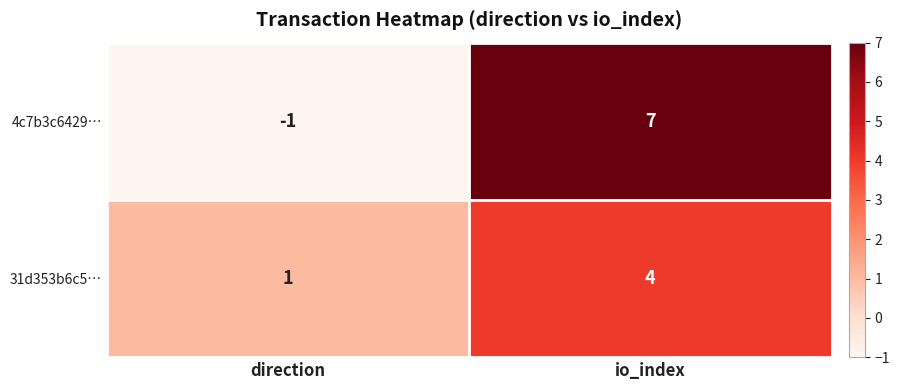

True or false: 4c7b3c6429… has a value of -1 at direction.

True